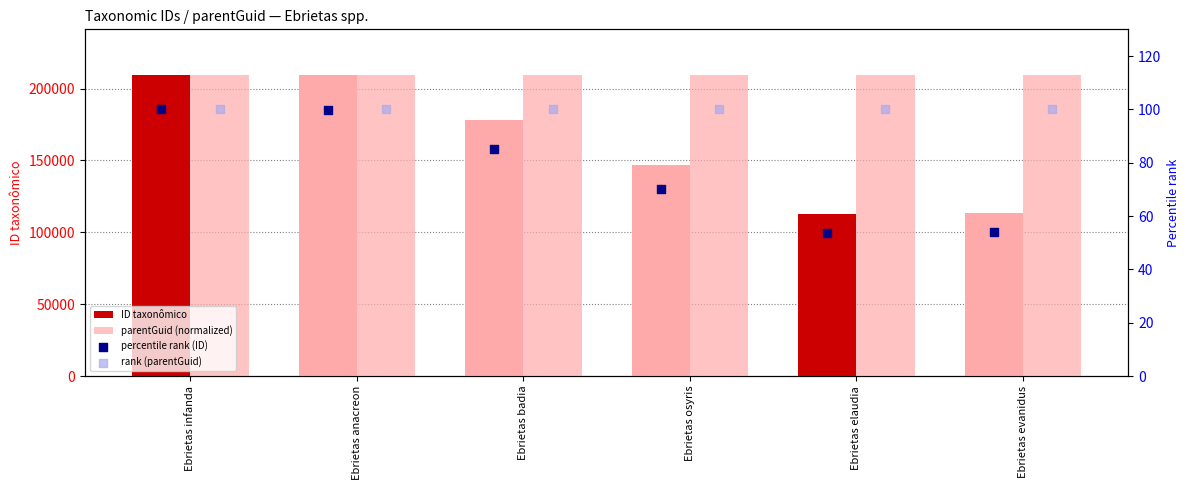

Which series reaches the maximum Y coordinate?

ID taxonômico